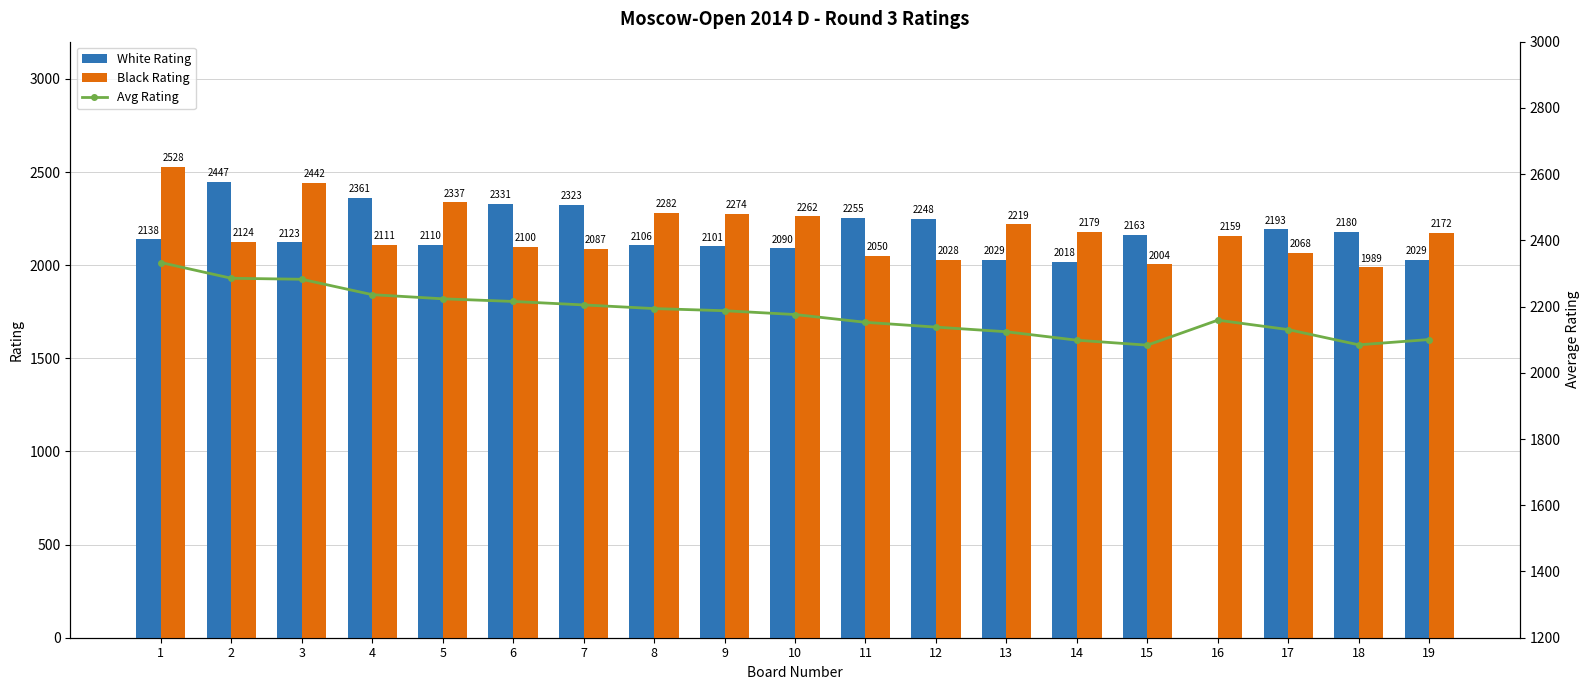

Between 1 and 6, which series saw the biggest shift?

Black Rating